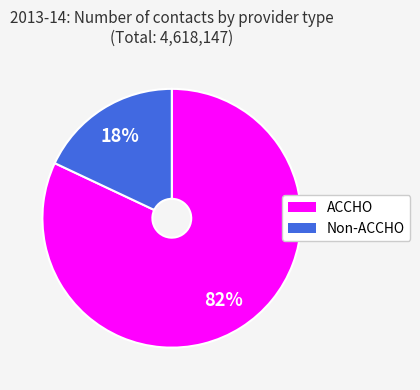

What is the smallest slice in the pie chart?

Non-ACCHO